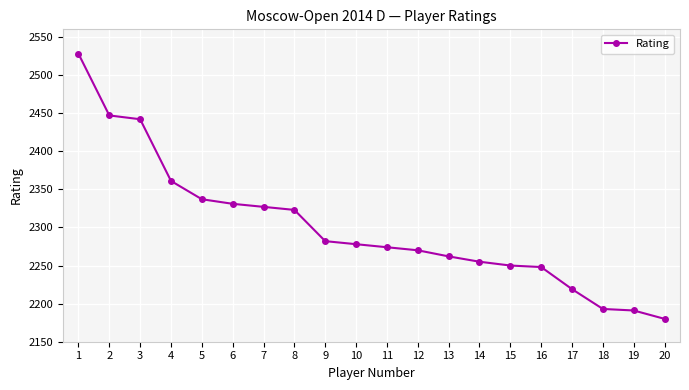

Which label corresponds to the smallest value in the chart?

20